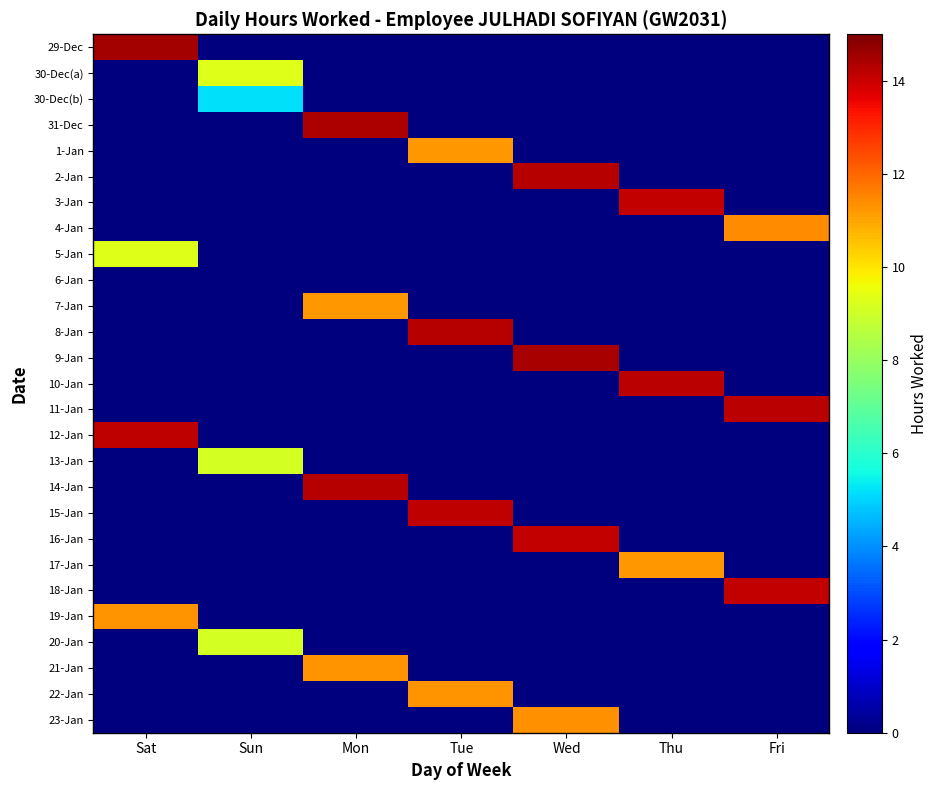

Count the number of categories in the chart.

7